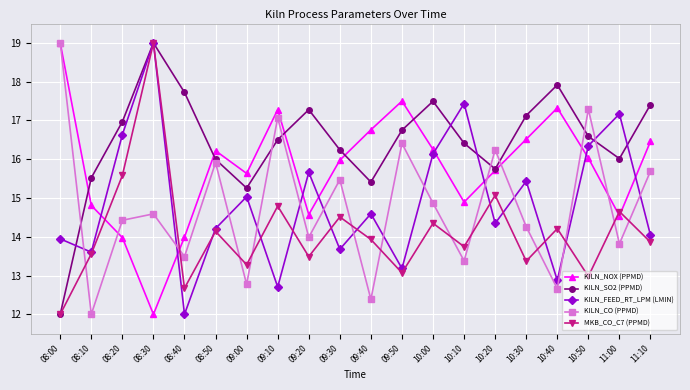

True or false: KILN_NOX (PPMD) has a value of 16.0 at 10:50.

True